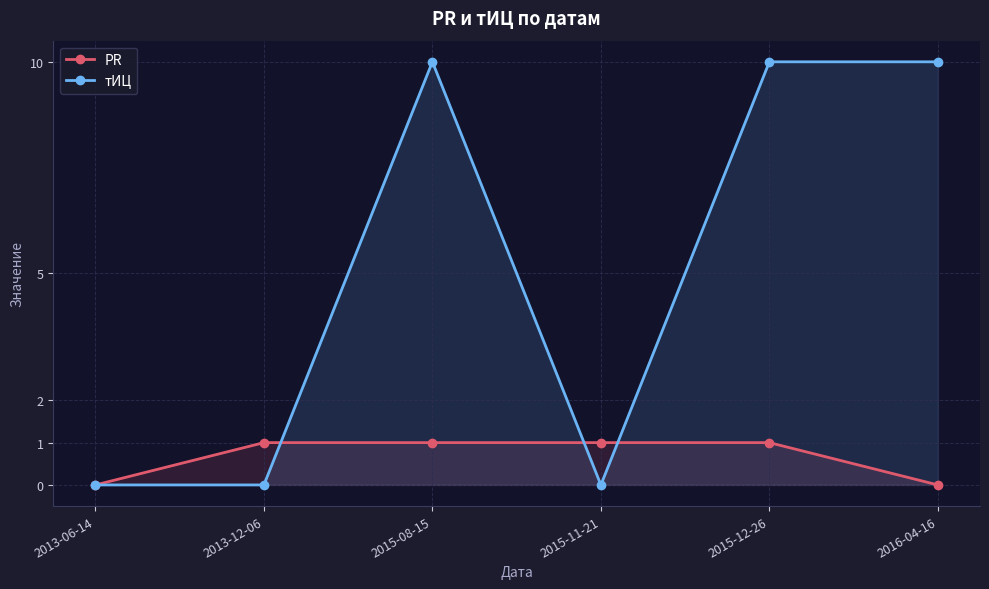

Which category has the lowest value in the тИЦ series?

2013-06-14